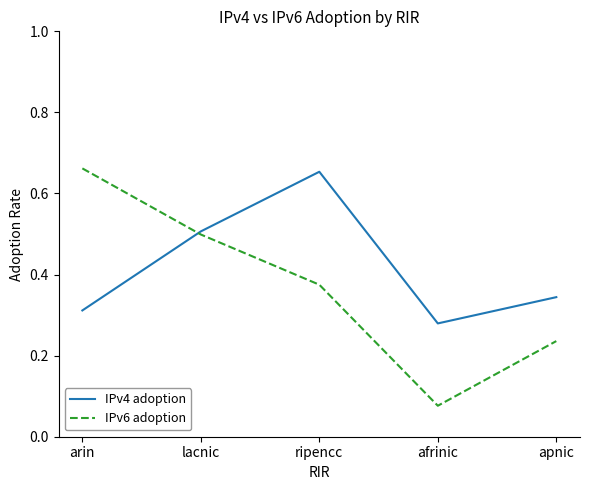

Which series has the largest range (max minus min)?

IPv6 adoption